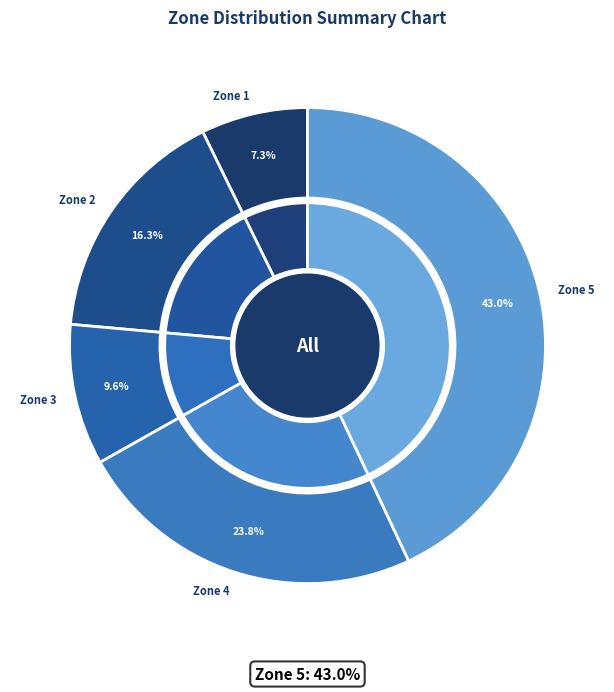

Is there any slice that represents more than half of the pie?

No